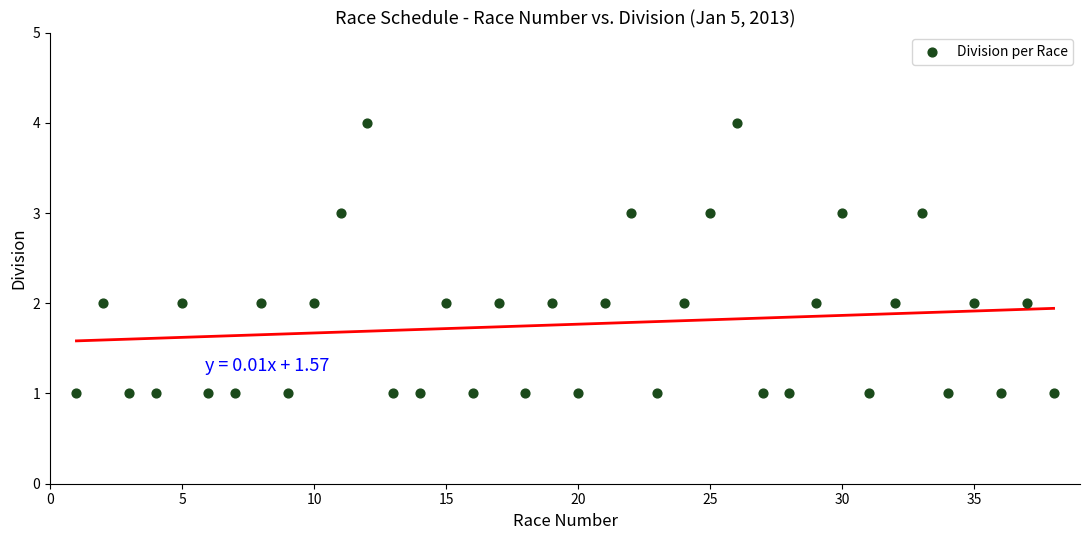

What is the range of Y values (max minus min)?

3